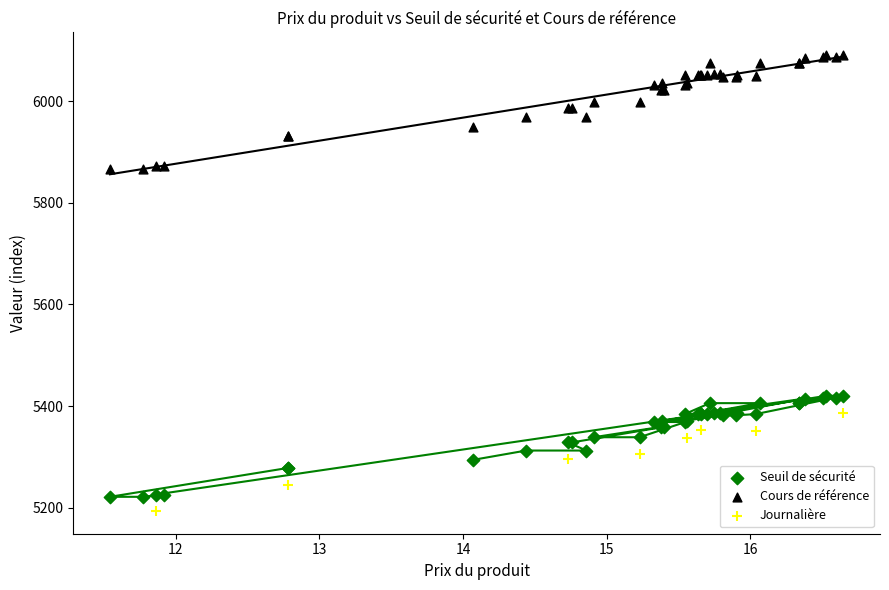

Which series contains the highest Y value?

Cours de référence